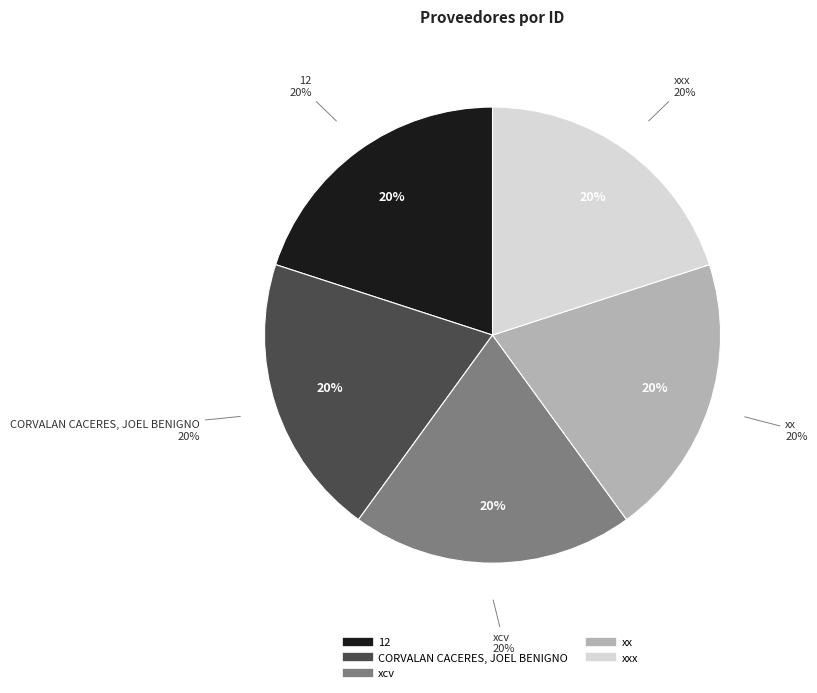

Count the number of slices in the pie.

5